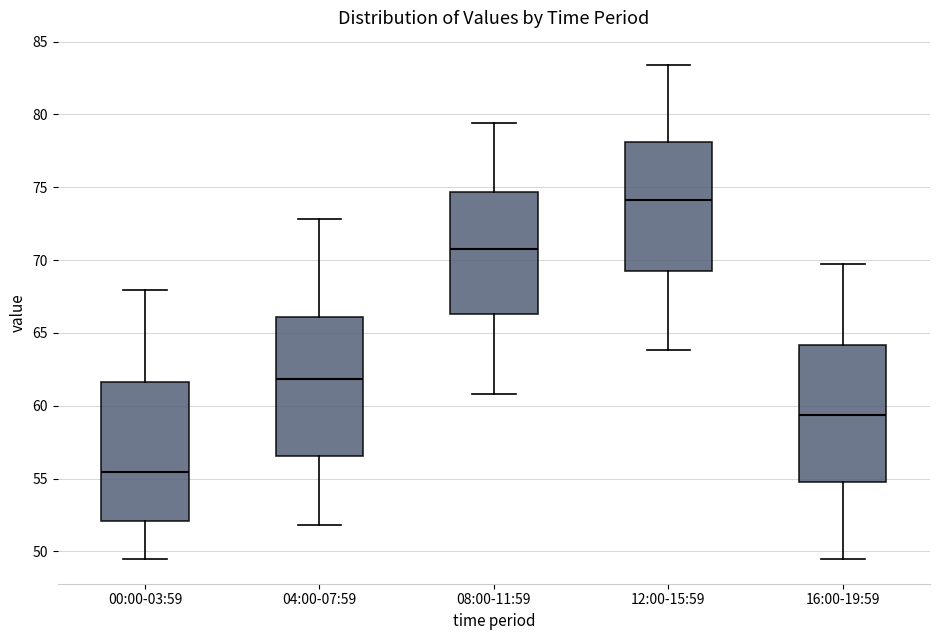

Reading left to right, read every box against the y-axis: the position of its median line, the range the box covers, and the ends of its whiskers. The values are not printed on the chart, so give them approximately, as read against the axis.

00:00-03:59: median 55.5, box 52.0 to 61.5, whiskers 49.5 to 68.0
04:00-07:59: median 62.0, box 56.5 to 66.0, whiskers 52.0 to 73.0
08:00-11:59: median 71.0, box 66.5 to 74.5, whiskers 61.0 to 79.5
12:00-15:59: median 74.0, box 69.5 to 78.0, whiskers 64.0 to 83.5
16:00-19:59: median 59.5, box 55.0 to 64.0, whiskers 49.5 to 70.0